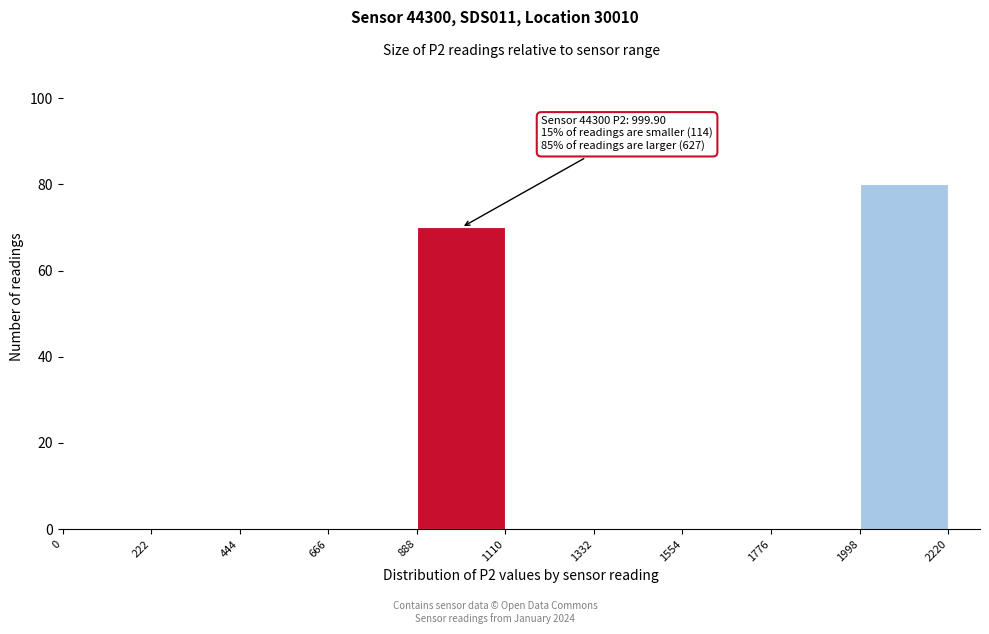

Which range on the x-axis has the tallest bar?

1998 to 2220